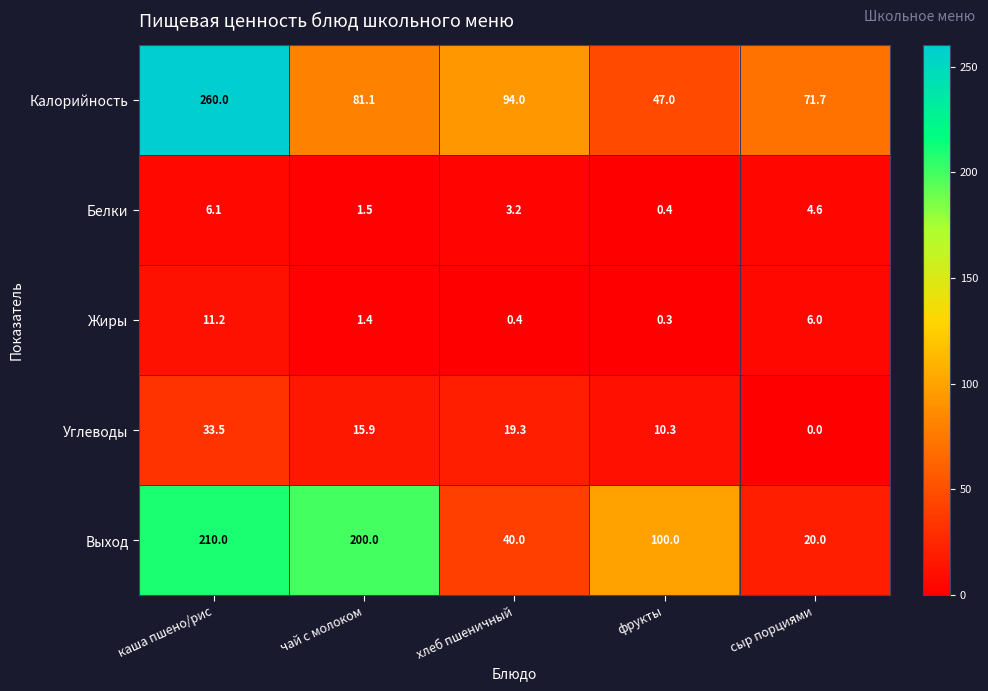

Is it true that Жиры equals 1.9 at чай с молоком?

False